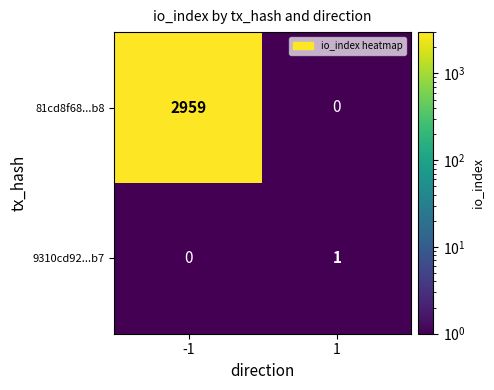

The value of 9310cd92...b7 at 1 is 1. True or false?

True